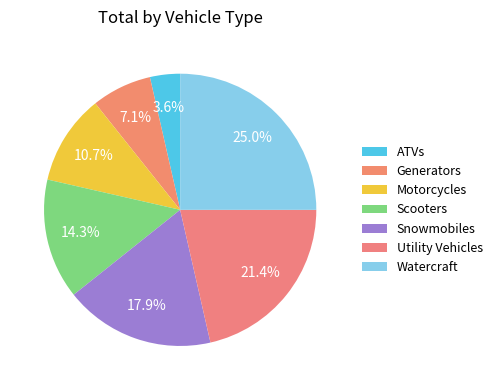

How many segments does this pie chart have?

7